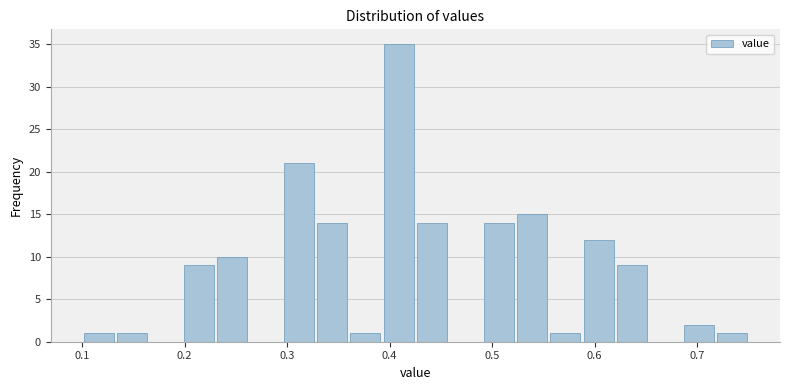

Around what value on the x-axis is the tallest bar? Give the approximate position of its centre, as read against the axis.

0.41